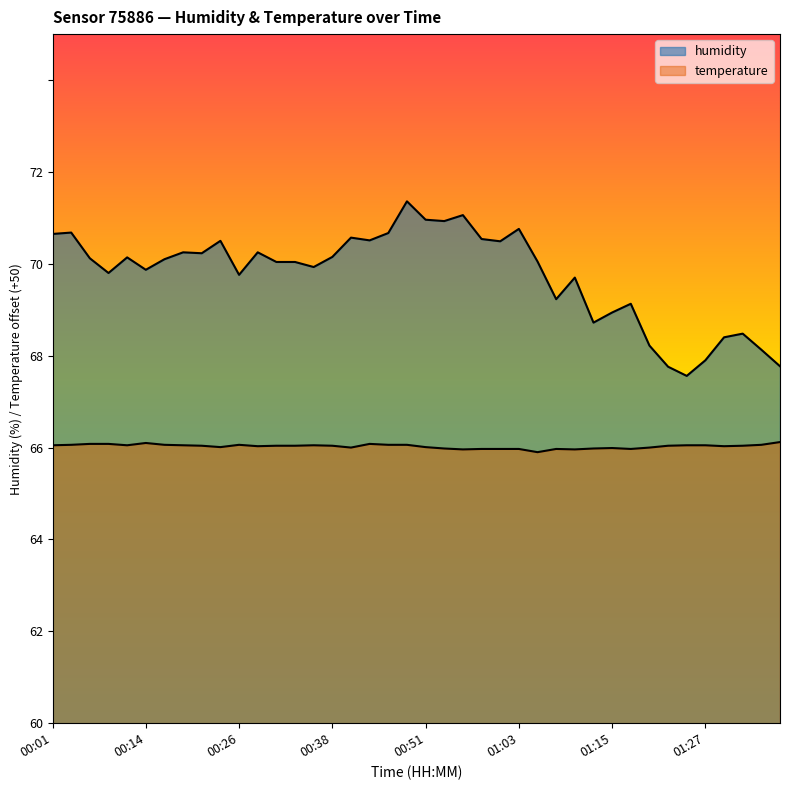

Between 00:11 and 00:19, which series saw the biggest shift?

humidity